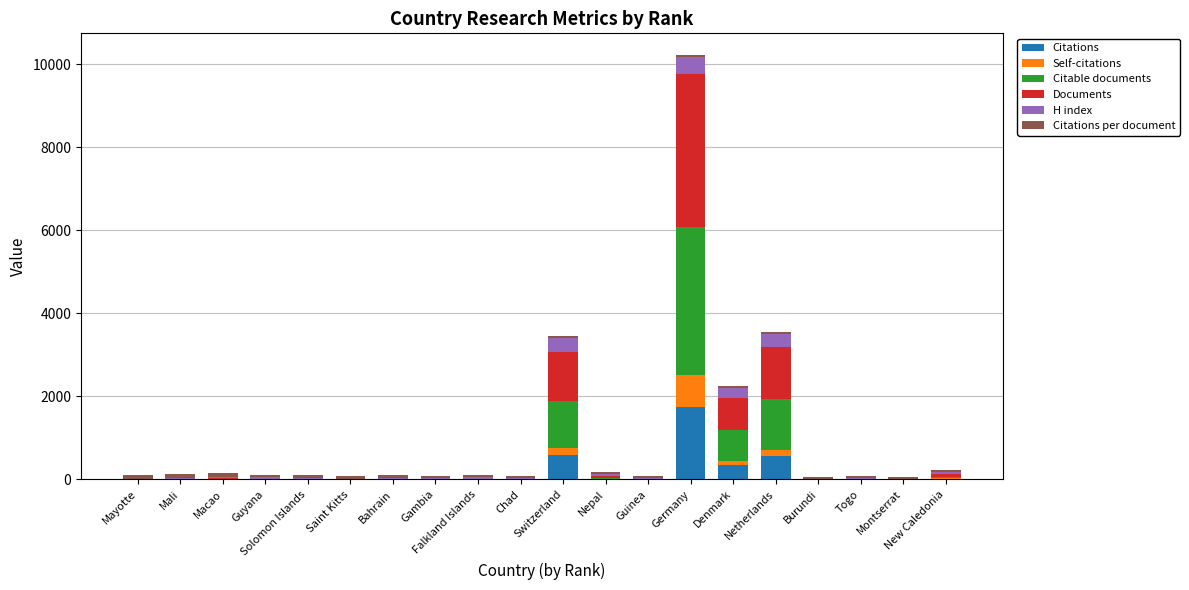

How many series are shown in this chart?

6